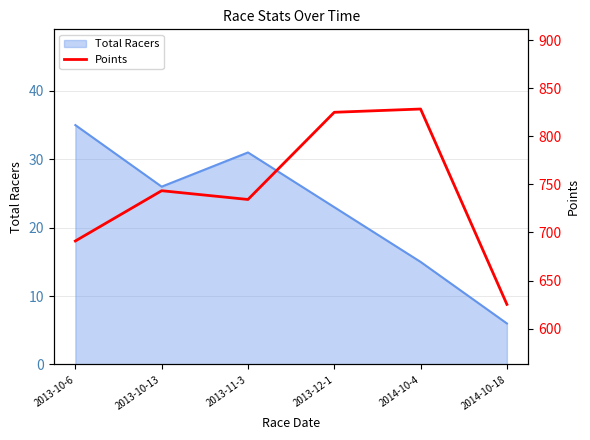

The value of Total Racers at 2014-10-18 is 10. True or false?

False